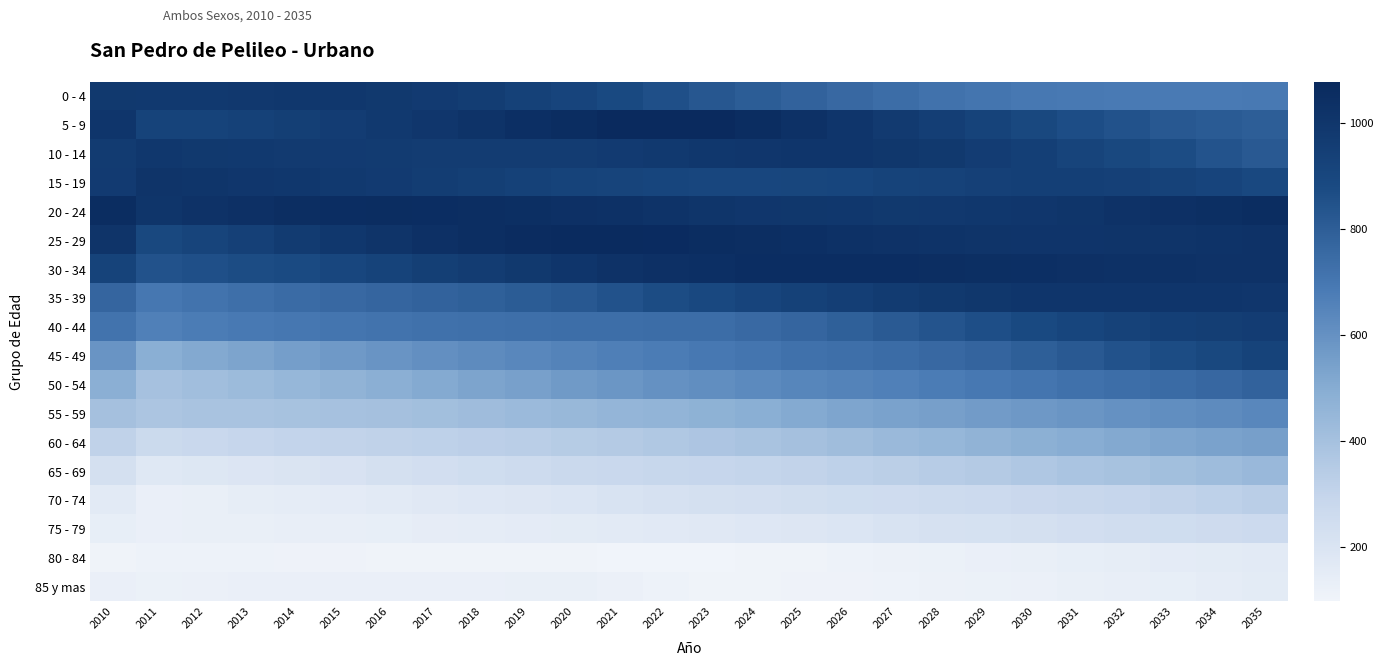

At which label does 60 - 64 reach its peak?

2035